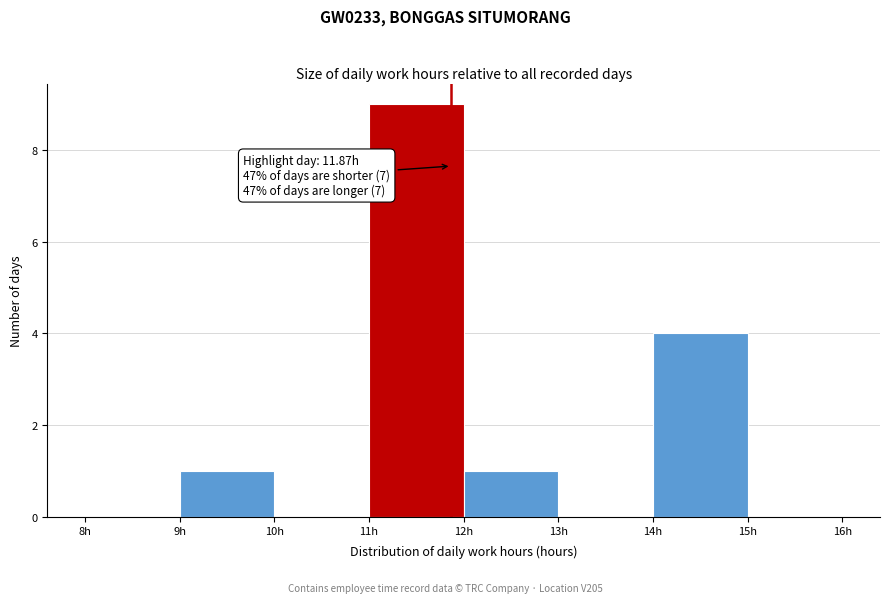

Over which range of the x-axis is the bar tallest?

11 to 12